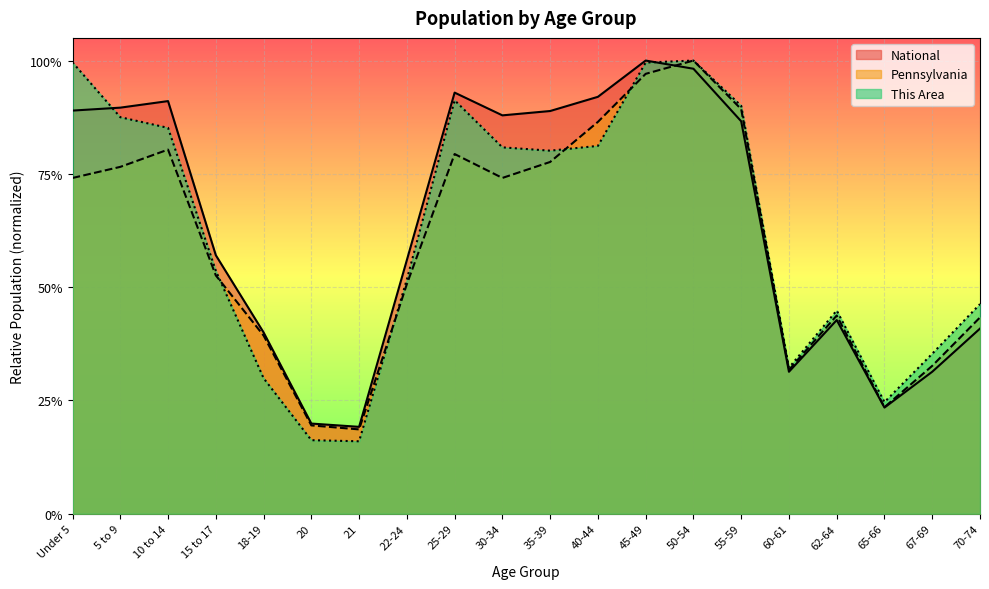

What is the average value of the This Area series?

0.6